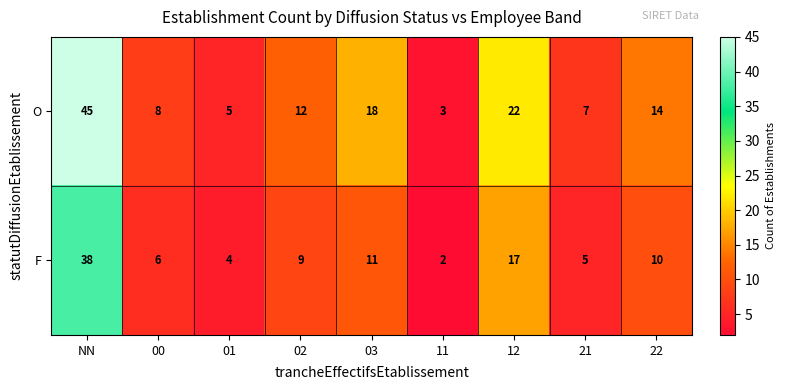

Which label corresponds to the smallest value in the chart?

11